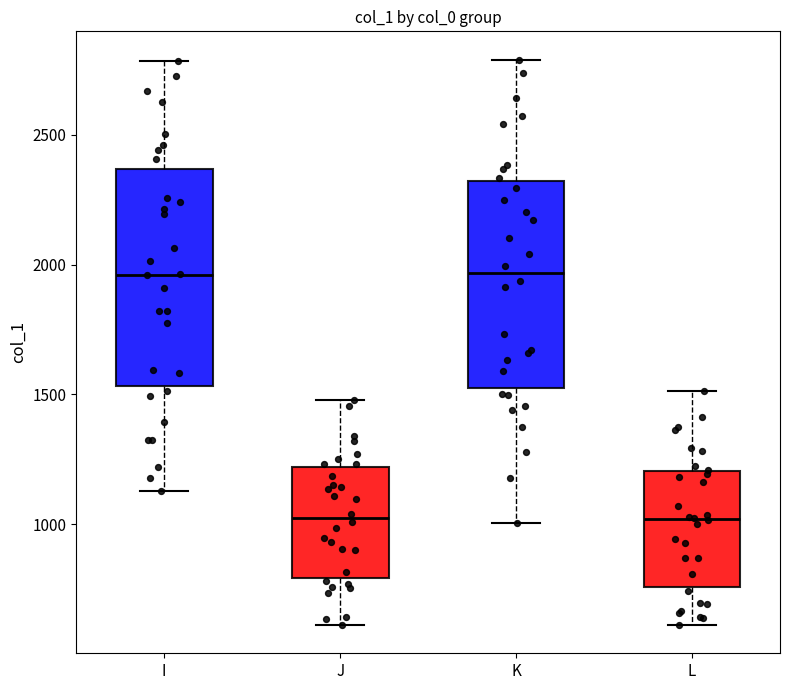

Reading left to right, read every box against the y-axis: the position of its median line, the range the box covers, and the ends of its whiskers. The values are not printed on the chart, so give them approximately, as read against the axis.

I: median 1950, box 1550 to 2350, whiskers 1150 to 2800
J: median 1000, box 800 to 1200, whiskers 600 to 1500
K: median 1950, box 1500 to 2300, whiskers 1000 to 2800
L: median 1000, box 750 to 1200, whiskers 600 to 1500